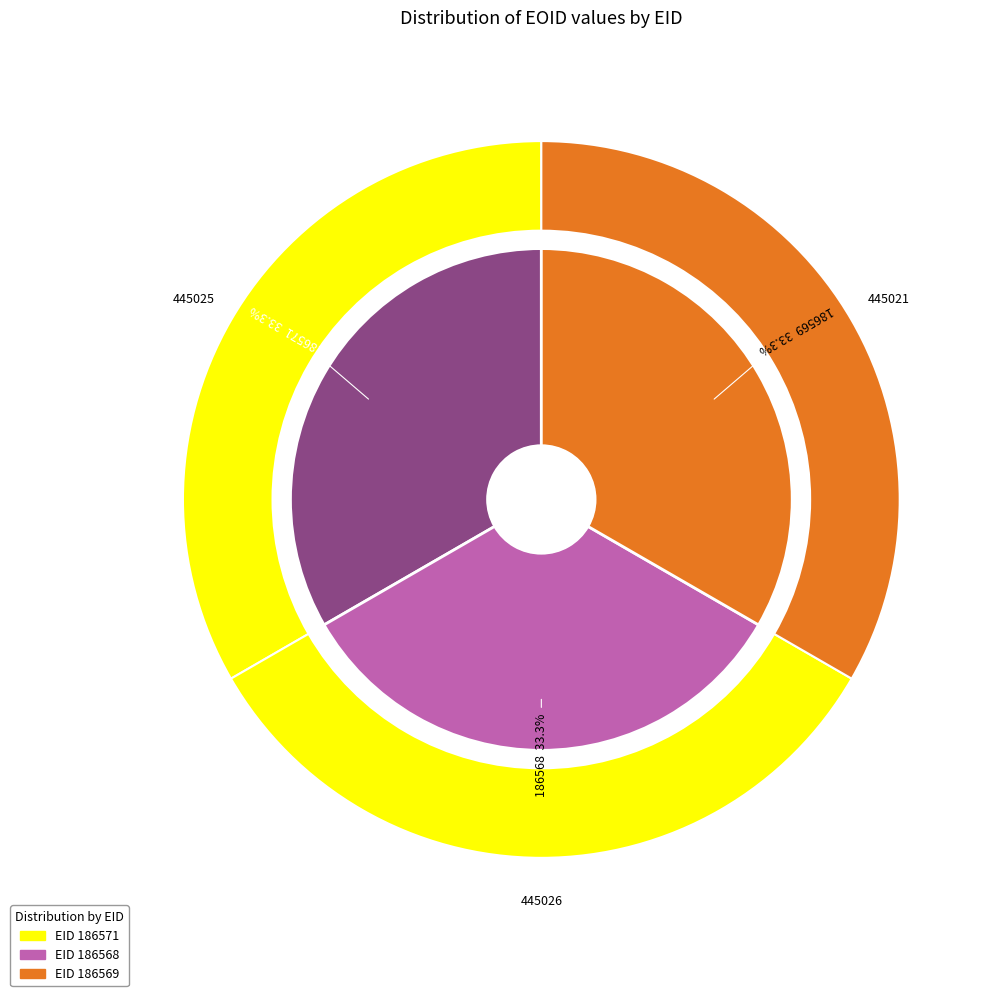

Count the number of slices in the pie.

3